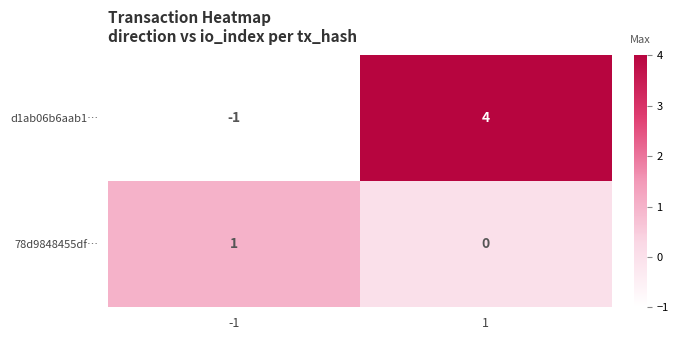

Reading left to right, transcribe all the data shown in this chart.

d1ab06b6aab1…: -1=-1	1=4
78d9848455df…: -1=1	1=0